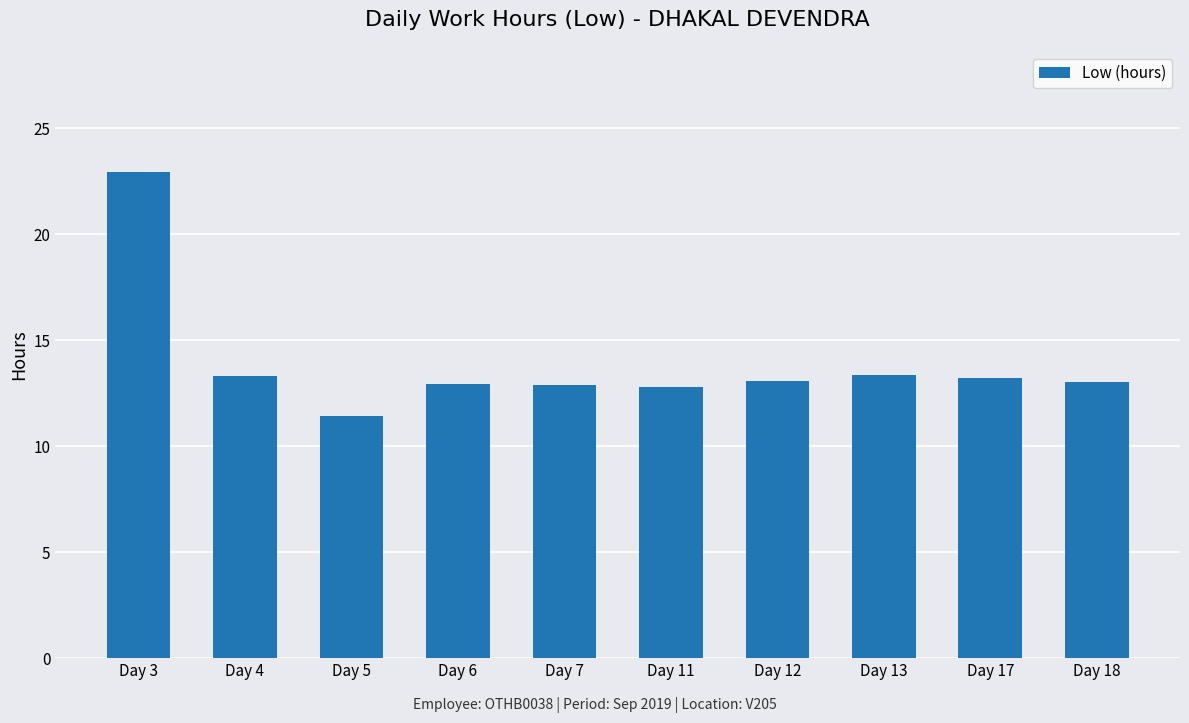

Approximately how many times larger is the value at Day 11 compared to Day 13?

1.0